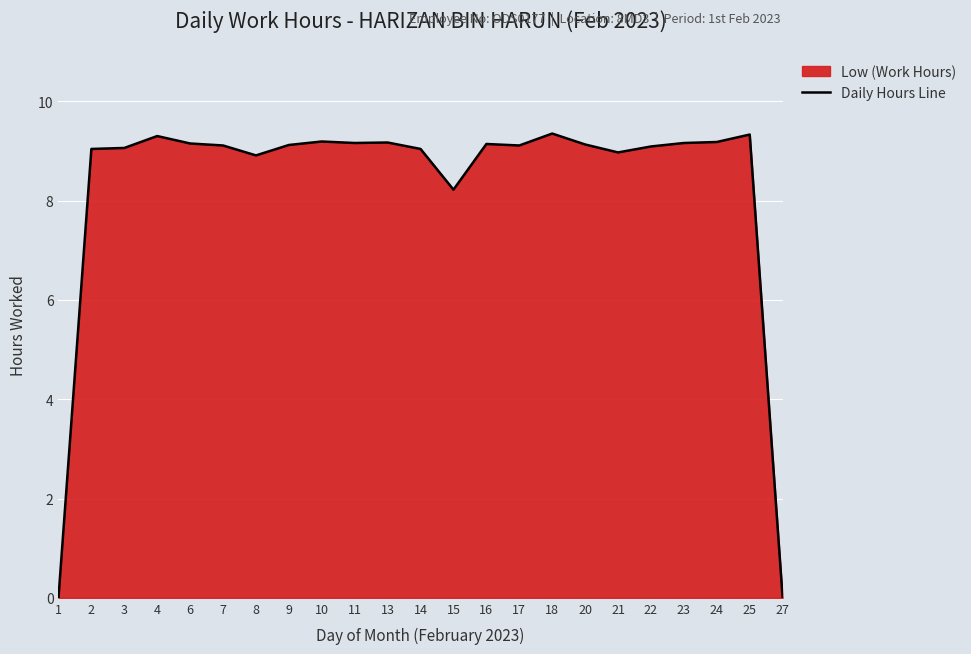

Reading left to right, list all the values displayed in this chart.

0.0	9.0	9.1	9.3	9.2	9.1	8.9	9.1	9.2	9.2	9.2	9.0	8.2	9.1	9.1	9.3	9.1	9.0	9.1	9.2	9.2	9.3	0.0